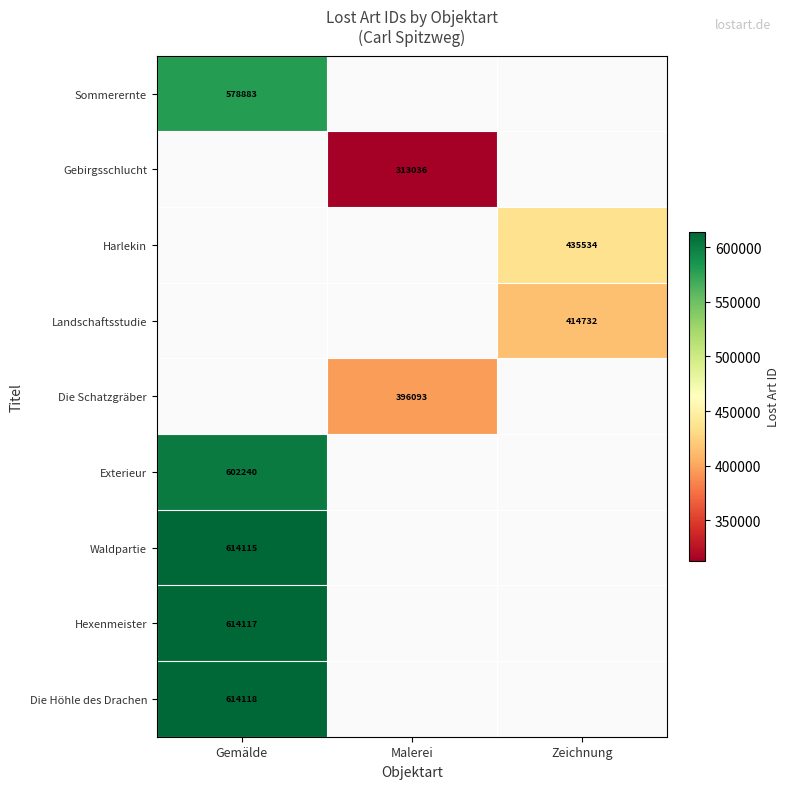

Between Malerei and Gemälde, which is larger?

Gemälde